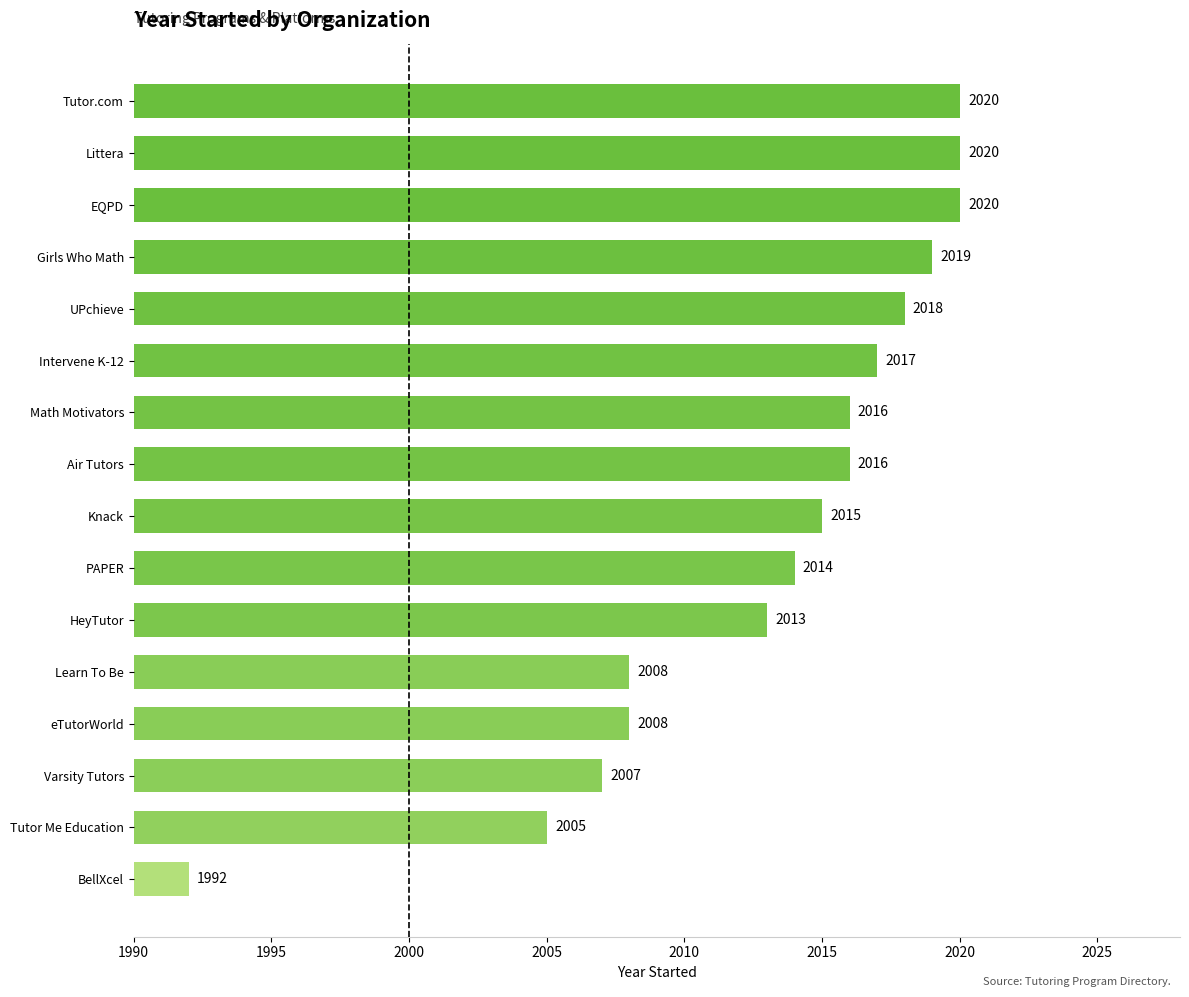

What is the sum of all values?

32208